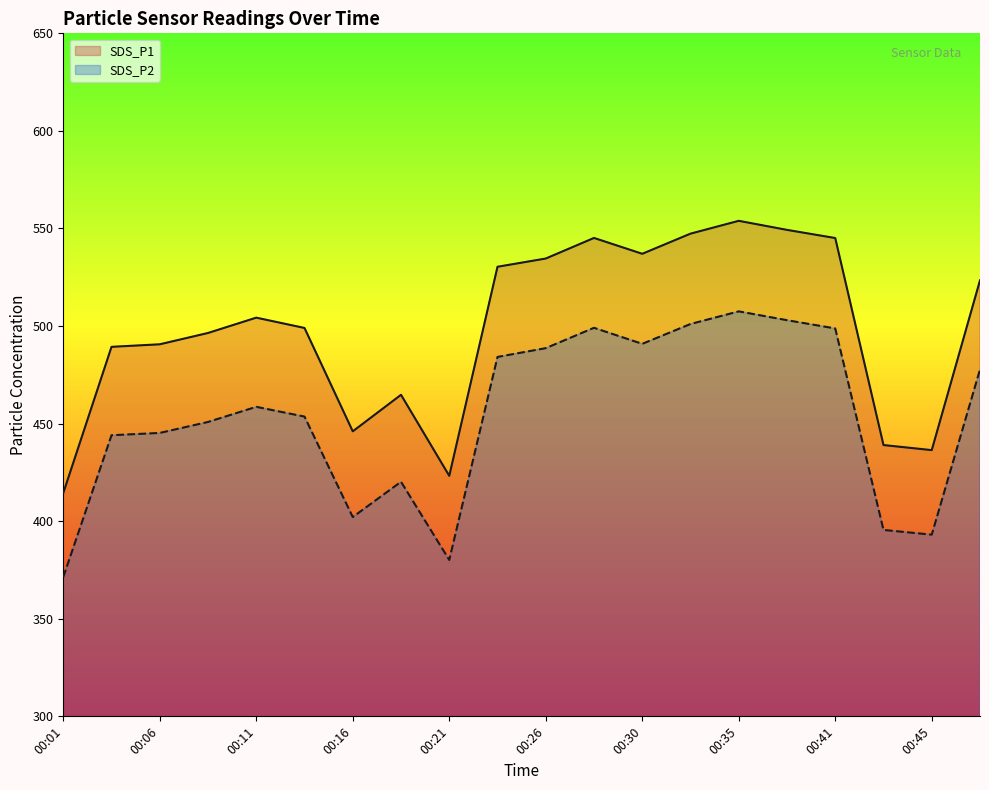

What is the sum of the SDS_P2 values at 00:43 and 00:18?

815.7